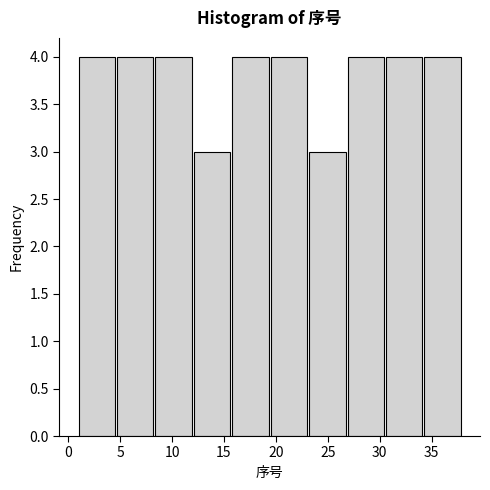

Reading left to right, list every bar in this chart as the range it spans on the x-axis followed by its height. Neither the bar edges nor the heights are printed on the chart, so give them approximately, as read against the axes.

1.0 to 4.7: 4
4.7 to 8.4: 4
8.4 to 12.1: 4
12.1 to 15.8: 3
15.8 to 19.5: 4
19.5 to 23.2: 4
23.2 to 26.9: 3
26.9 to 30.6: 4
30.6 to 34.3: 4
34.3 to 38.0: 4